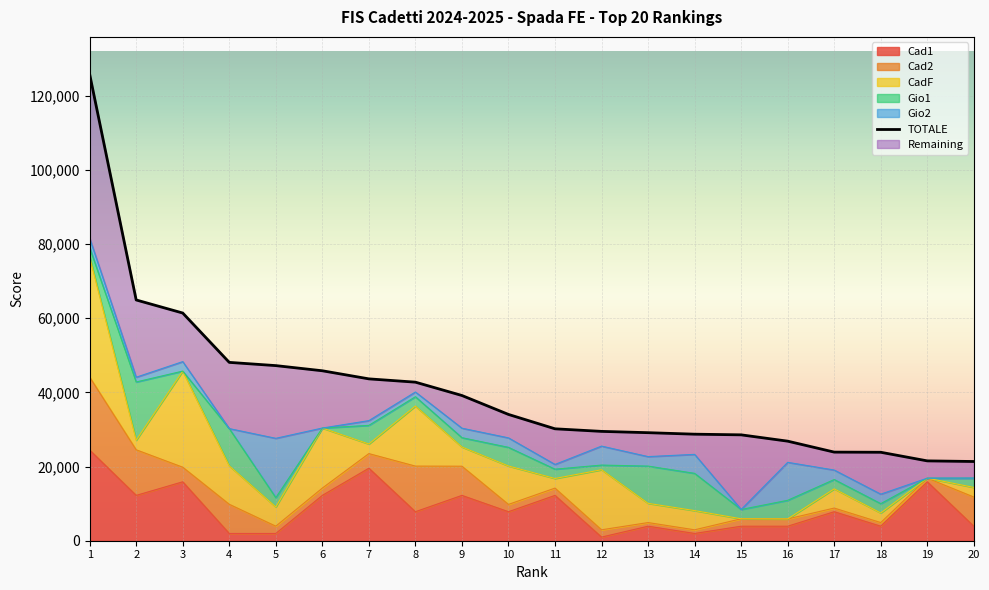

What is the maximum value for Cad1?

24450.0